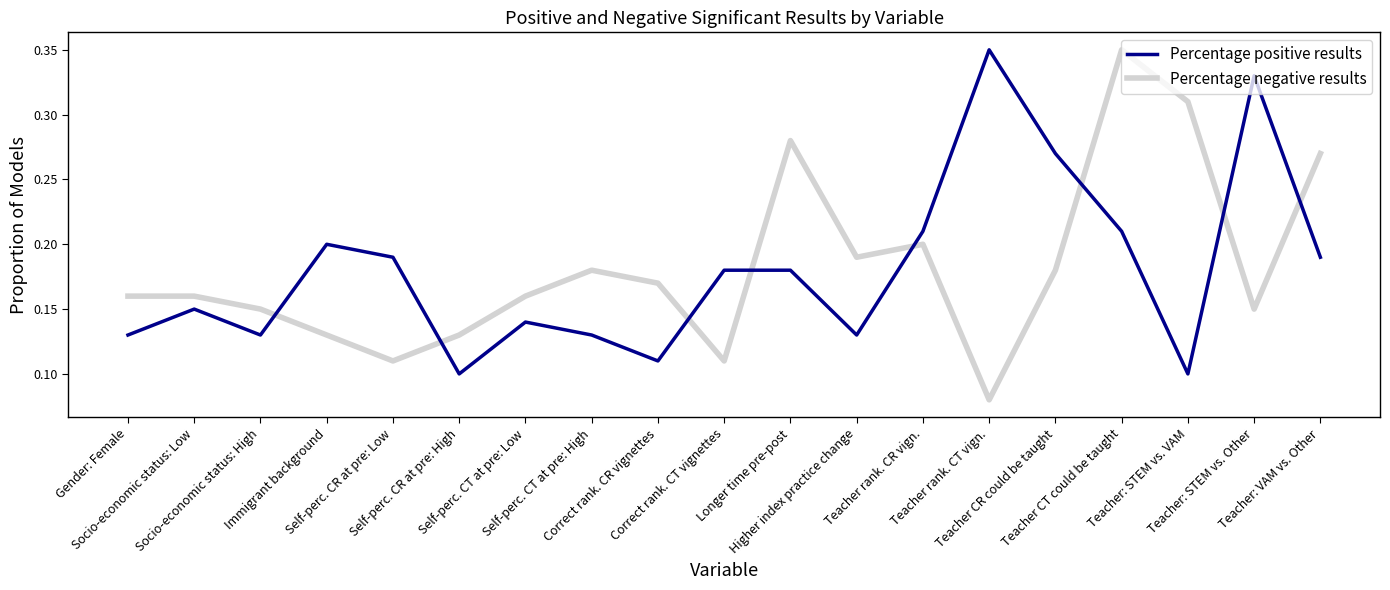

Which label corresponds to the smallest value in the chart?

Teacher rank. CT vign.